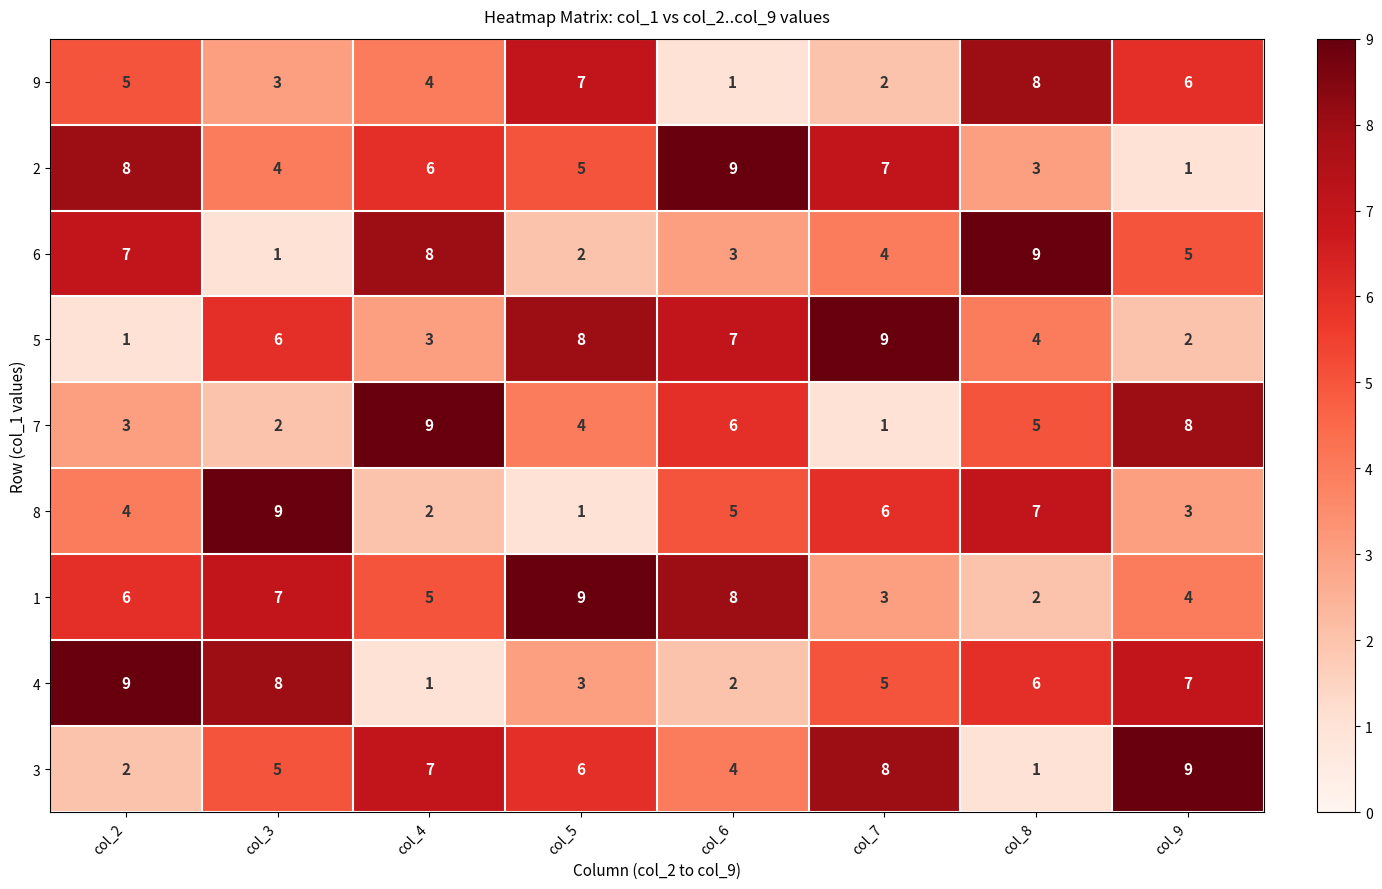

What is the average value of the 6 series?

5